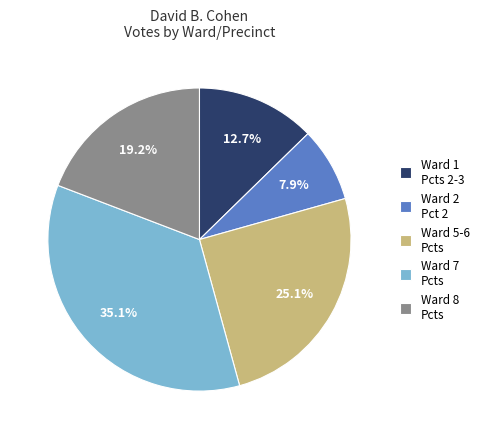

What portion of the pie excludes Ward 2 Pct 2?

92.1%